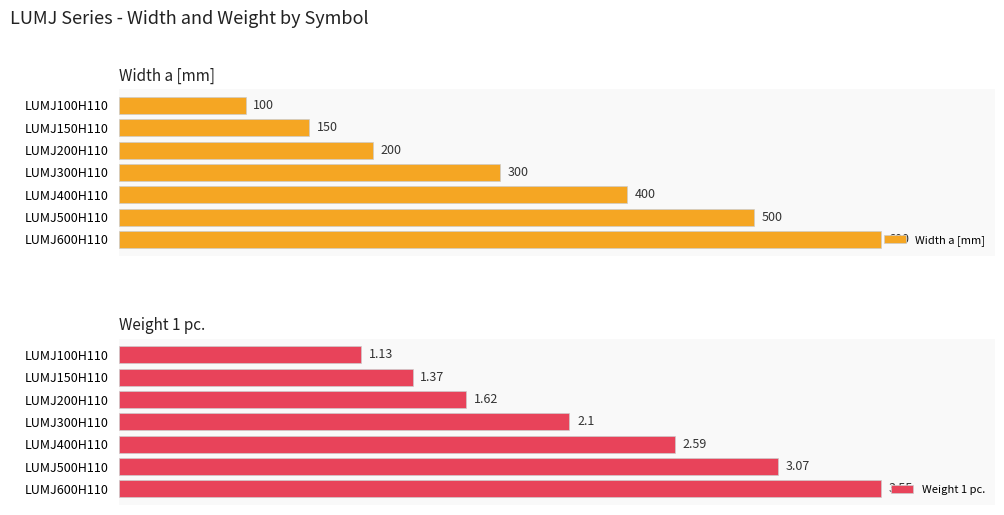

What is the highest value of the Weight 1 pc. series?

3.5